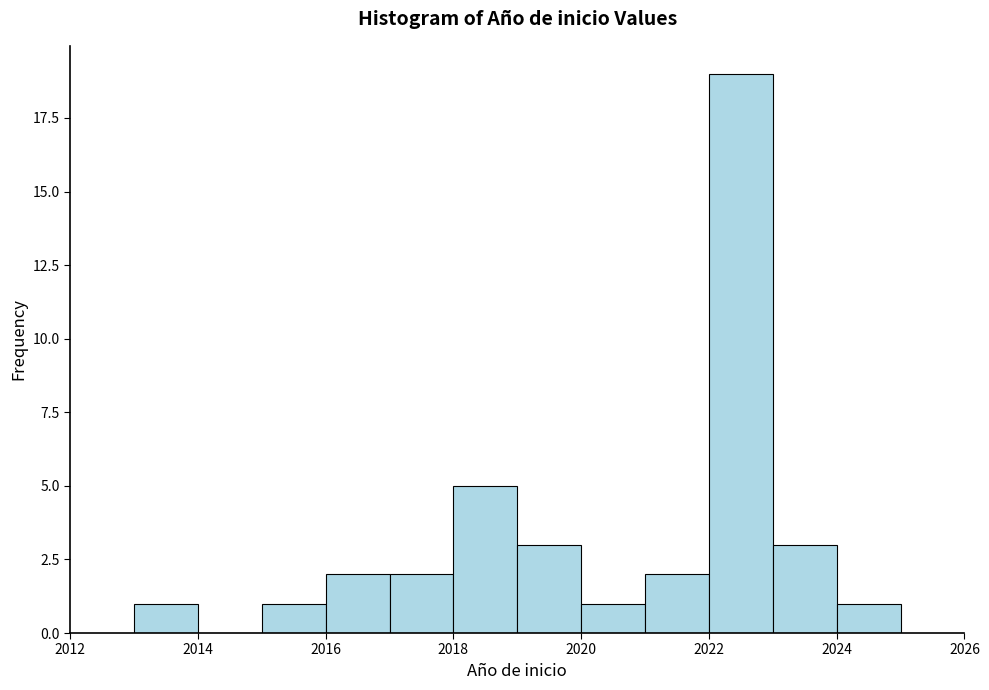

Over which range of the x-axis is the bar tallest?

2022 to 2023